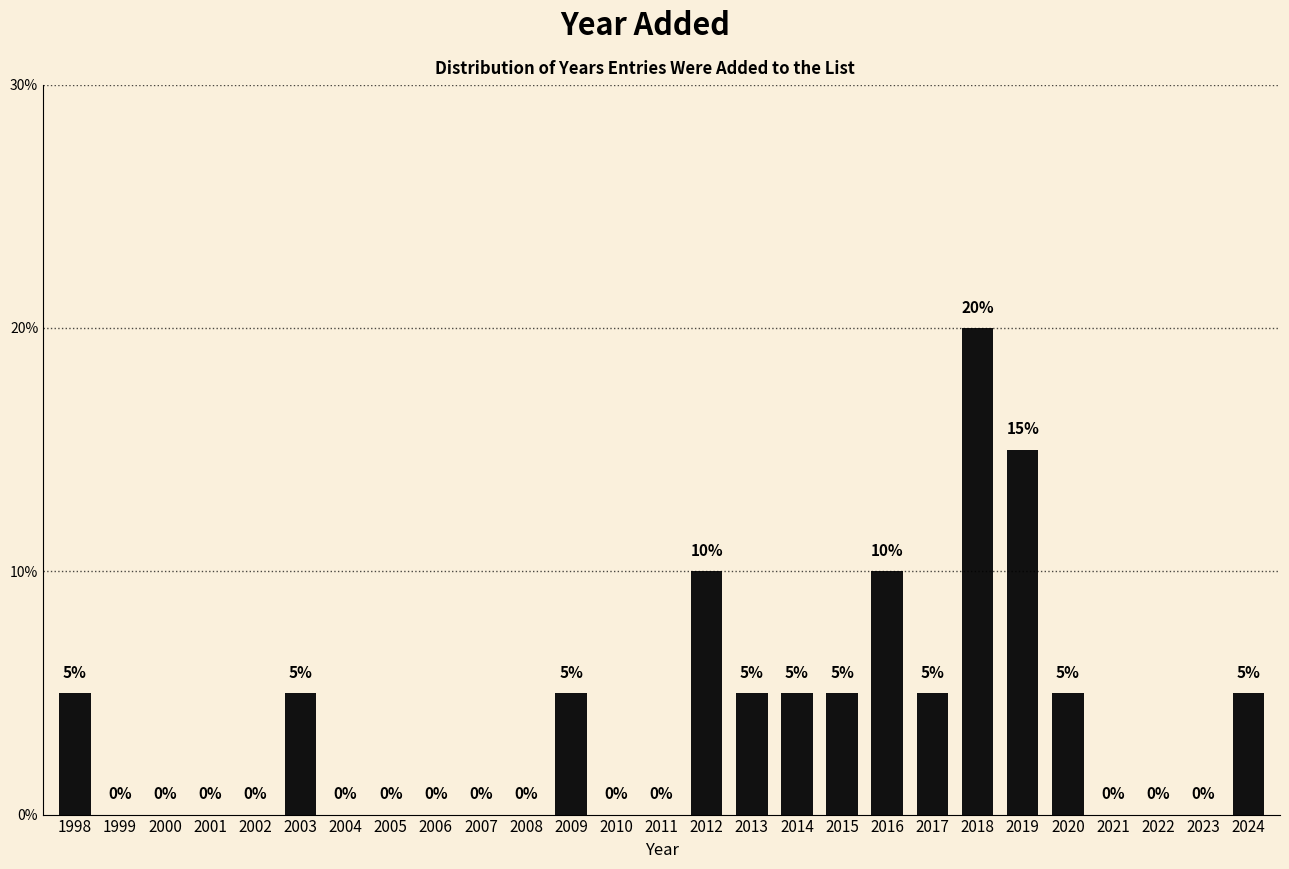

Reading right to left, extract all data points from this chart.

2024=5	2023=0	2022=0	2021=0	2020=5	2019=15	2018=20	2017=5	2016=10	2015=5	2014=5	2013=5	2012=10	2011=0	2010=0	2009=5	2008=0	2007=0	2006=0	2005=0	2004=0	2003=5	2002=0	2001=0	2000=0	1999=0	1998=5